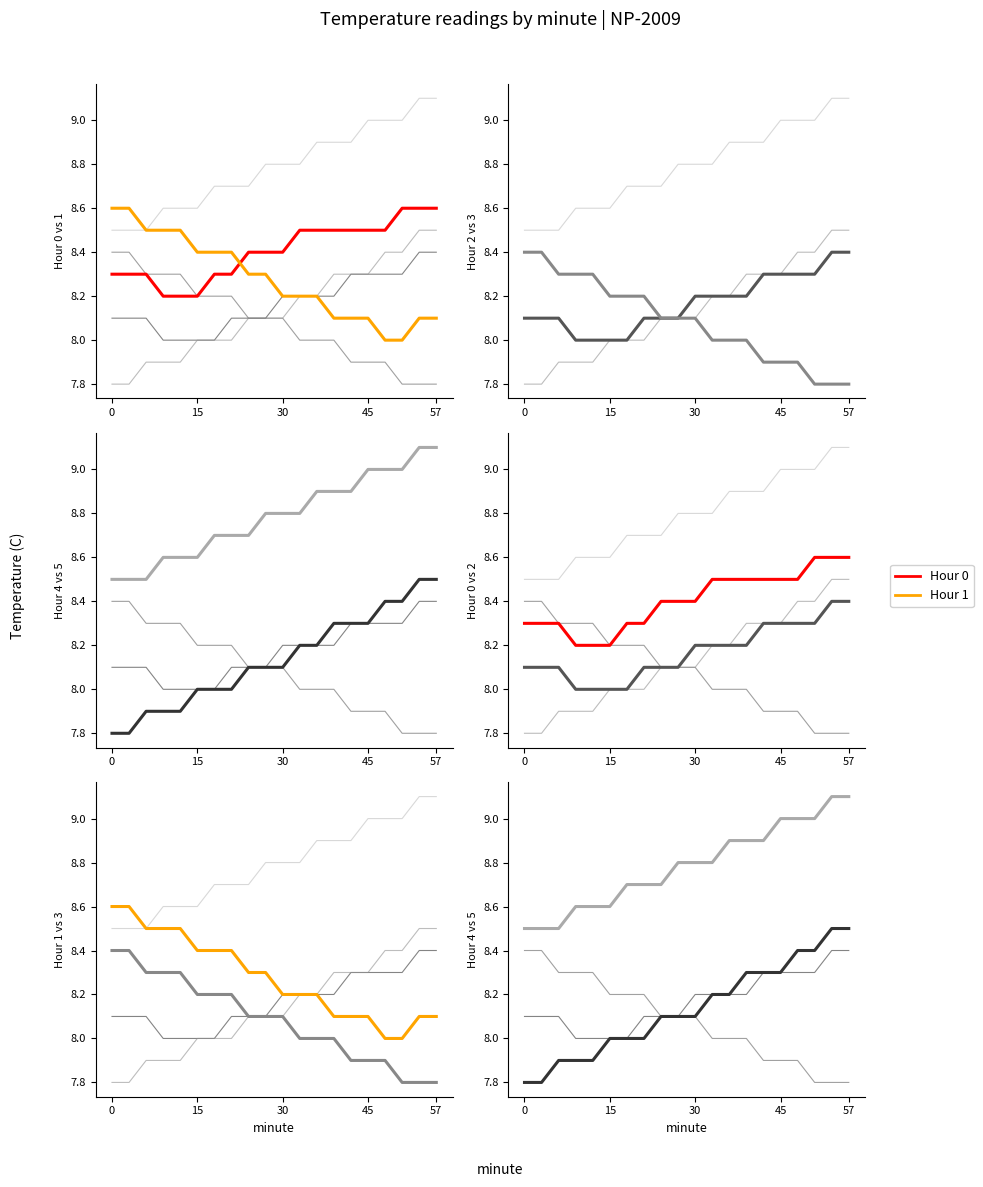

Is it true that Hour 1 equals 1.8 at 6?

False